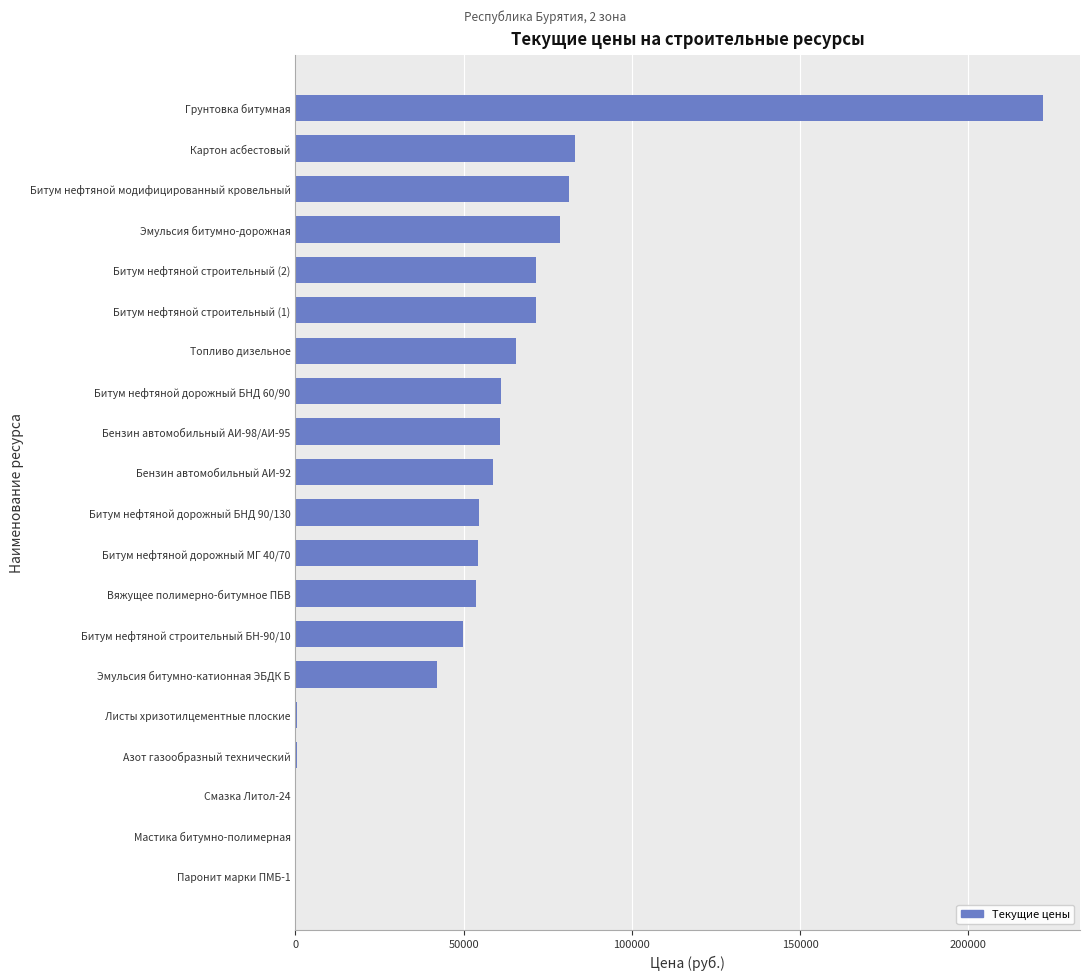

Does the chart contain stacked bars?

No